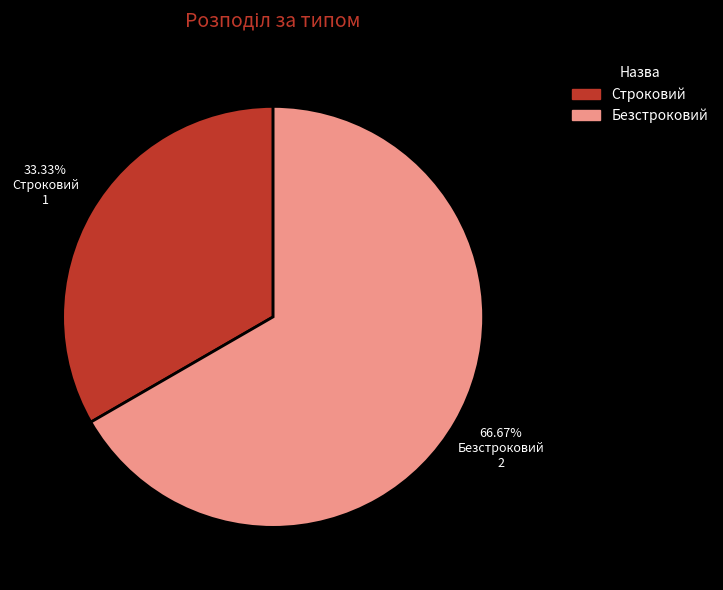

True or false: Безстроковий accounts for 67% of the total.

True